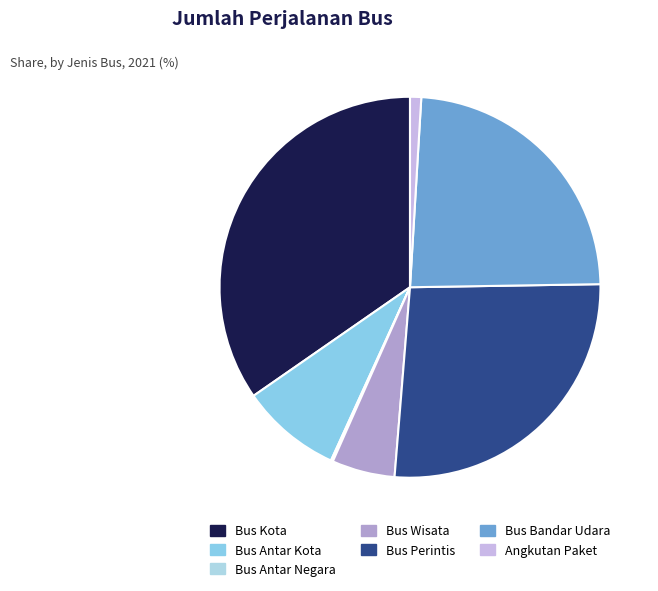

Is there a majority slice in this chart?

No